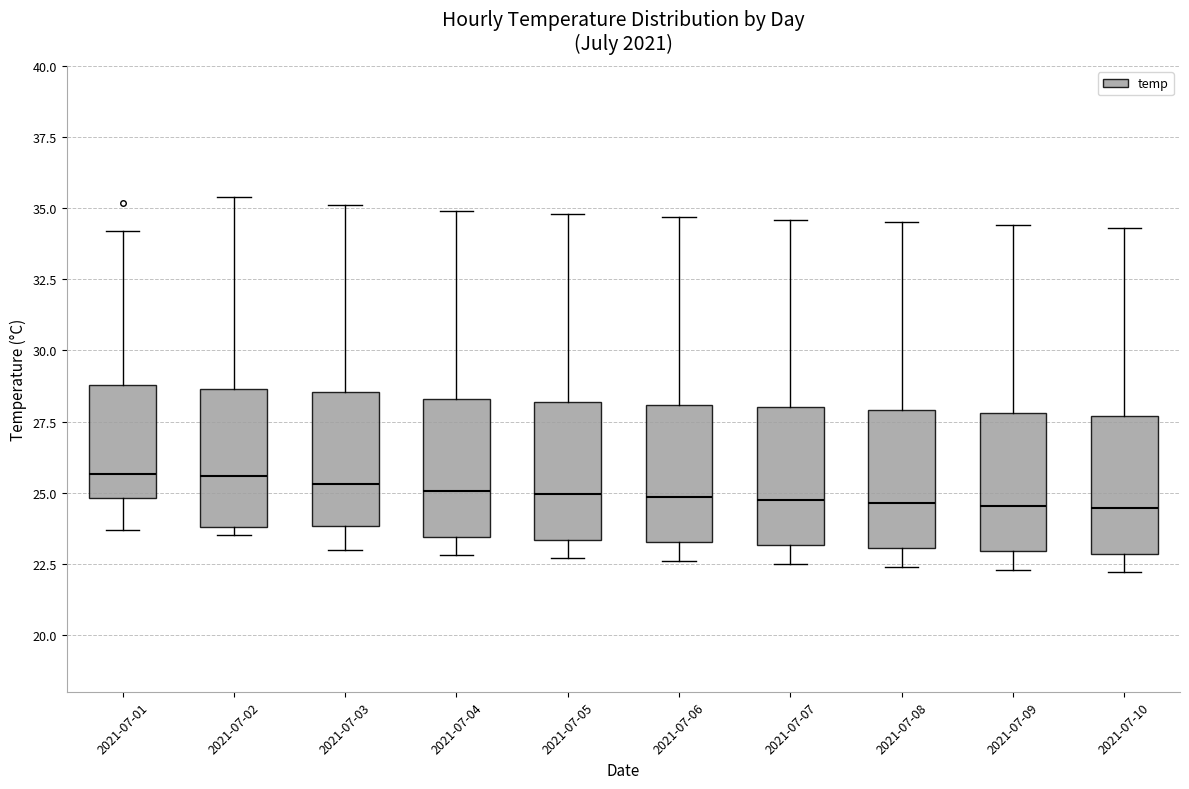

Reading left to right, read every box against the y-axis: the position of its median line, the range the box covers, and the ends of its whiskers. The values are not printed on the chart, so give them approximately, as read against the axis.

2021-07-01: median 25.5, box 25.0 to 29.0, whiskers 23.5 to 34.0
2021-07-02: median 25.5, box 24.0 to 28.5, whiskers 23.5 to 35.5
2021-07-03: median 25.5, box 24.0 to 28.5, whiskers 23.0 to 35.0
2021-07-04: median 25.0, box 23.5 to 28.5, whiskers 23.0 to 35.0
2021-07-05: median 25.0, box 23.5 to 28.0, whiskers 22.5 to 35.0
2021-07-06: median 25.0, box 23.5 to 28.0, whiskers 22.5 to 34.5
2021-07-07: median 25.0, box 23.0 to 28.0, whiskers 22.5 to 34.5
2021-07-08: median 24.5, box 23.0 to 28.0, whiskers 22.5 to 34.5
2021-07-09: median 24.5, box 23.0 to 28.0, whiskers 22.5 to 34.5
2021-07-10: median 24.5, box 23.0 to 27.5, whiskers 22.0 to 34.5